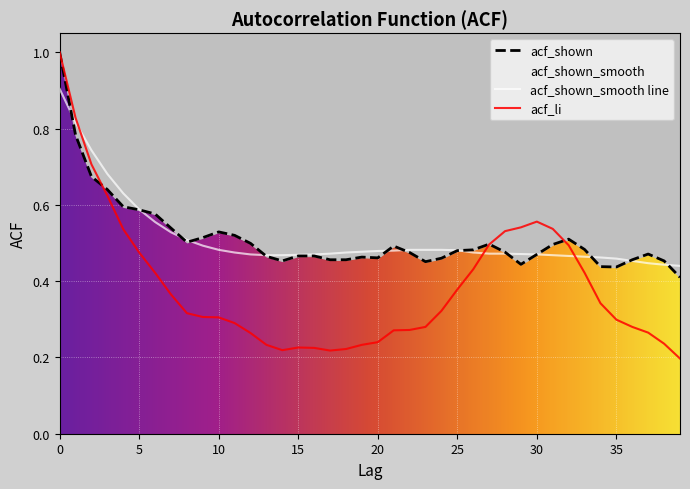

Rank the categories by acf_shown value from lowest to highest.

39, 35, 34, 29, 23, 14, 38, 17, 18, 36, 24, 20, 19, 13, 15, 16, 30, 37, 22, 28, 25, 26, 33, 21, 31, 27, 12, 8, 32, 9, 11, 10, 7, 6, 5, 4, 3, 2, 1, 0